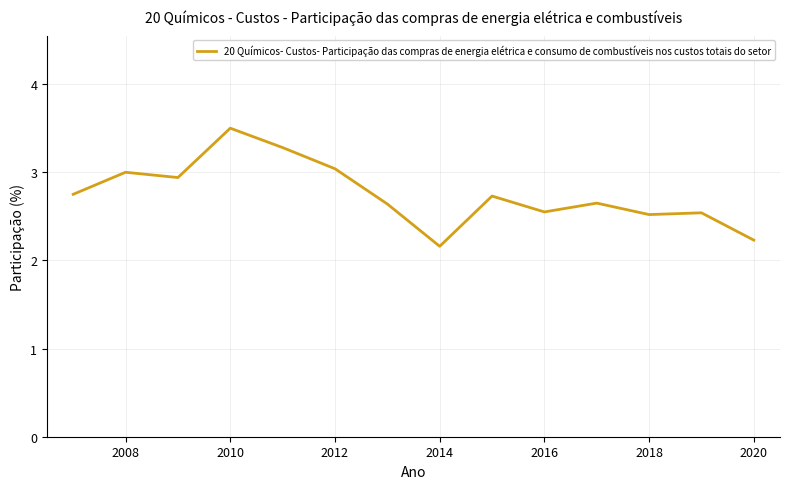

What is the difference between the maximum and minimum values?

1.3